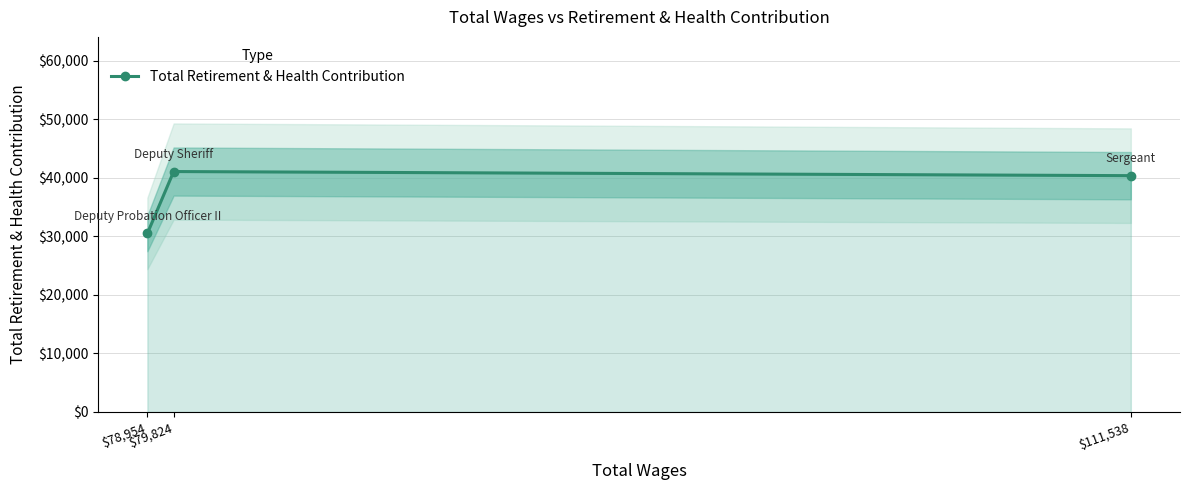

Reading left to right, list all the values displayed in this chart.

$78,954=30497	$79,824=41062	$111,538=40359